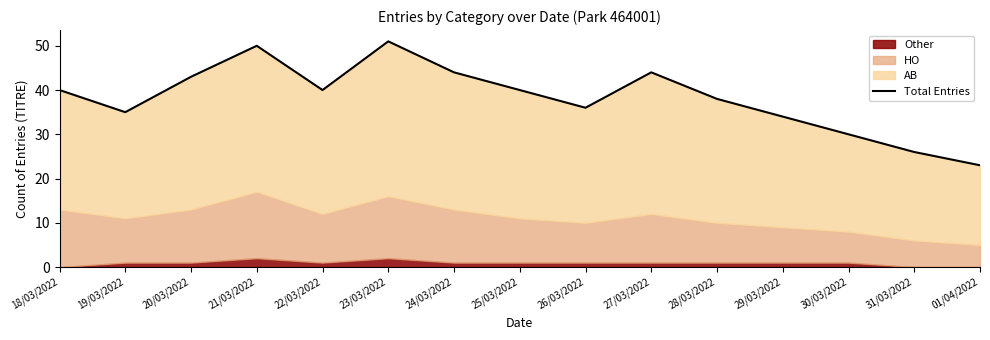

The value at 31/03/2022 is 17. True or false?

False